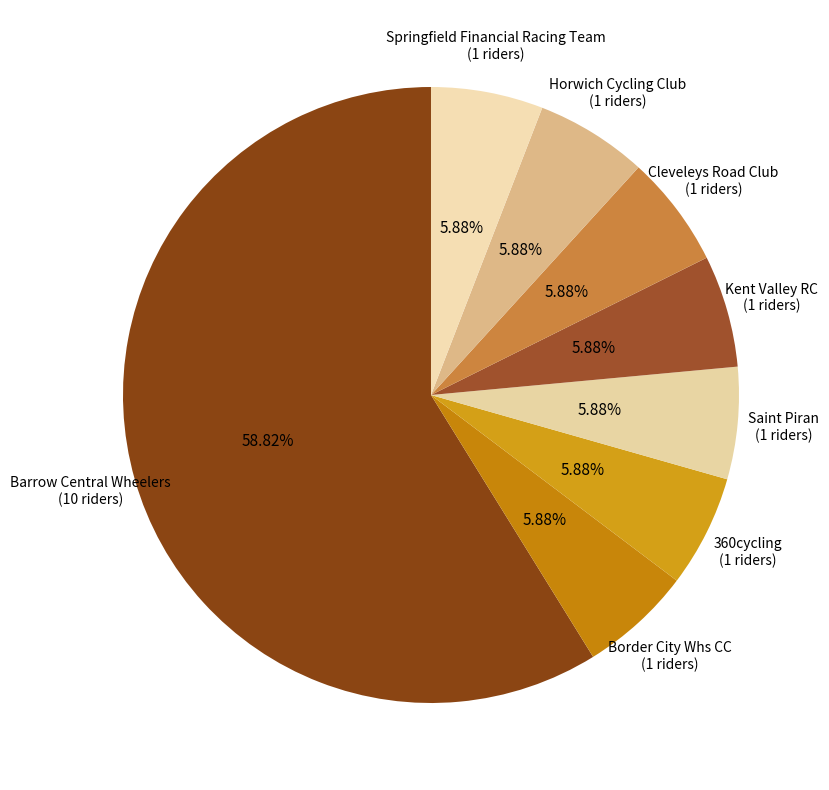

Count the number of slices in the pie.

8